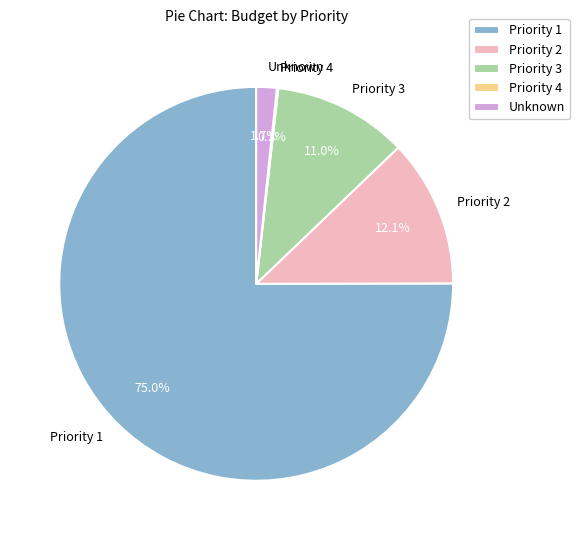

What percentage is NOT represented by Priority 2?

87.9%